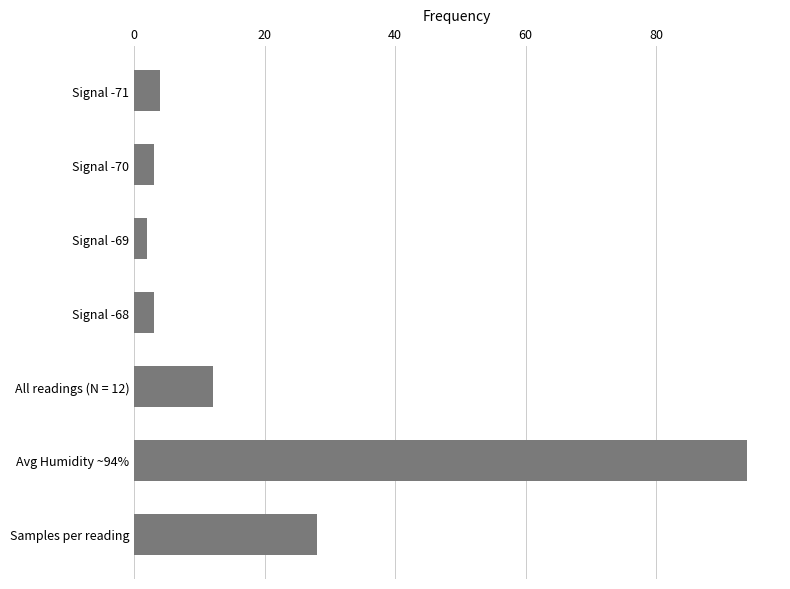

The chart shows a value of 4 at All readings (N = 12). True or false?

False